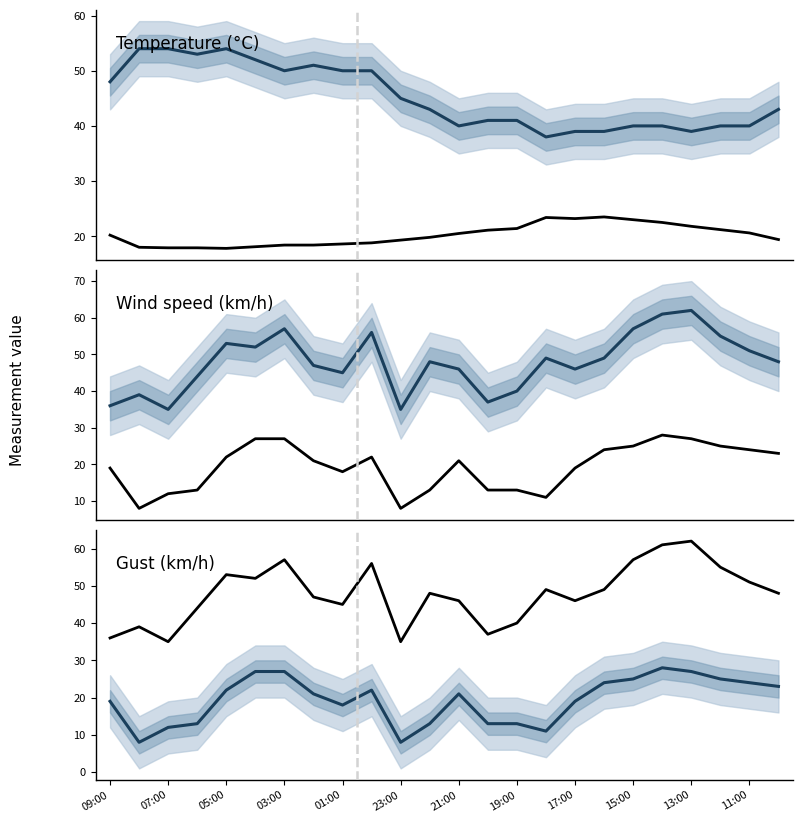

What is the greatest value displayed?

62.0